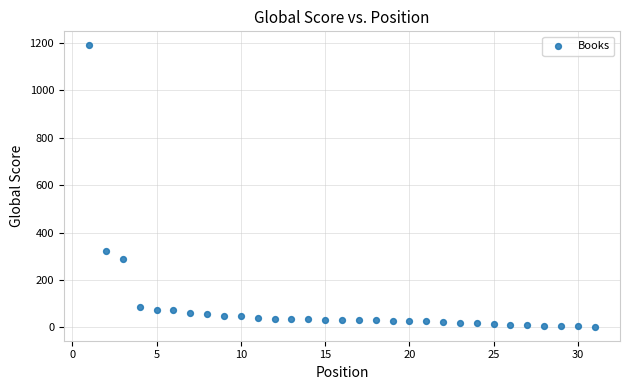

What is the range of Y values (max minus min)?

1186